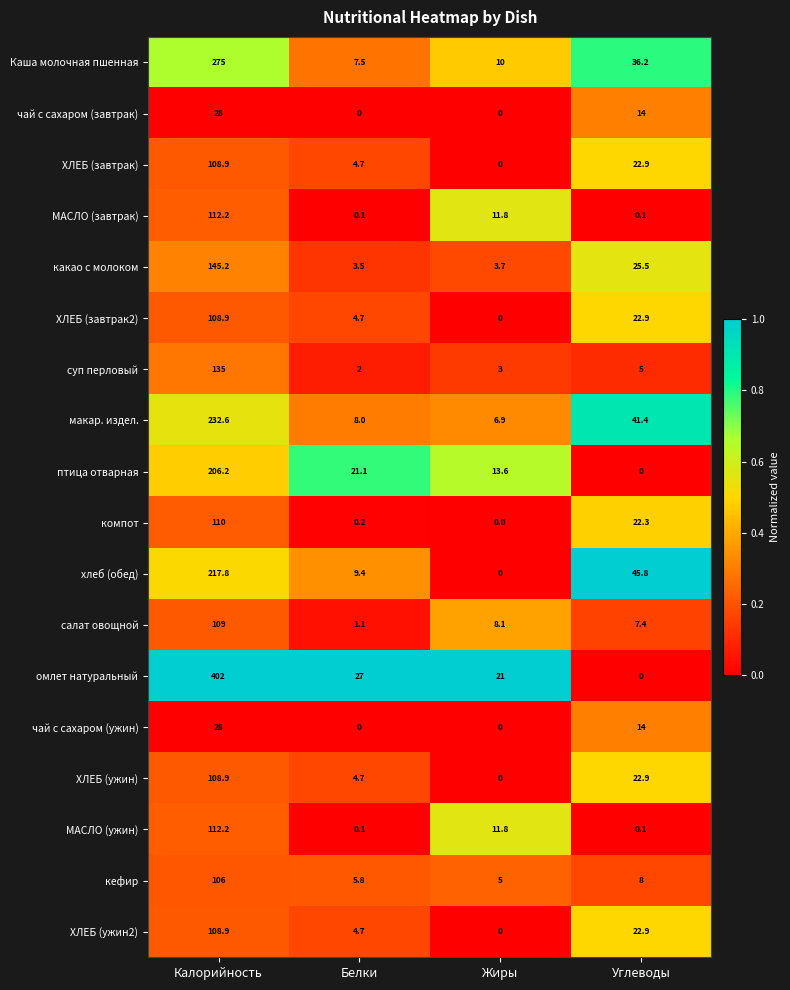

Which series has the largest total across all categories?

омлет натуральный